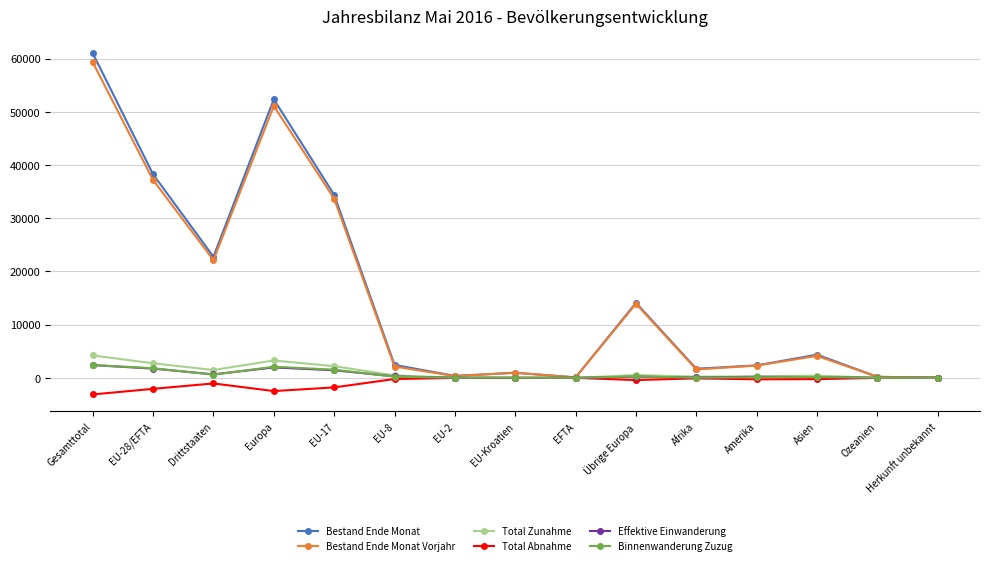

What are all the series names shown in the legend?

Bestand Ende Monat, Bestand Ende Monat Vorjahr, Total Zunahme, Total Abnahme, Effektive Einwanderung, Binnenwanderung Zuzug